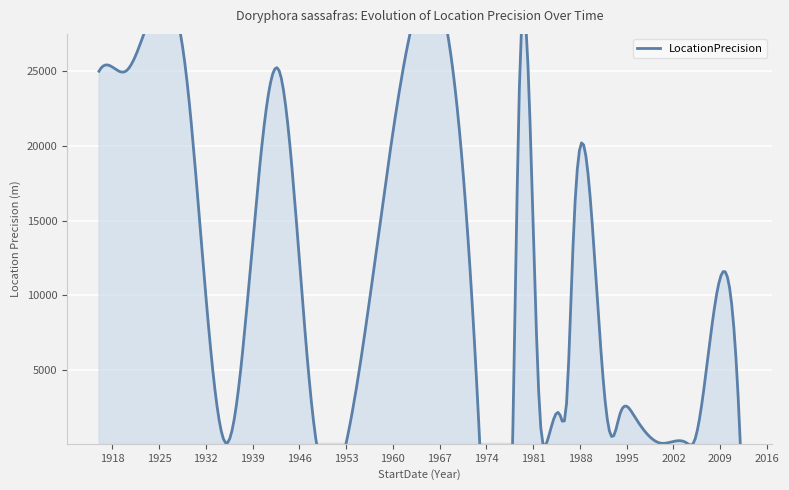

What is the maximum value shown in the chart?

30000